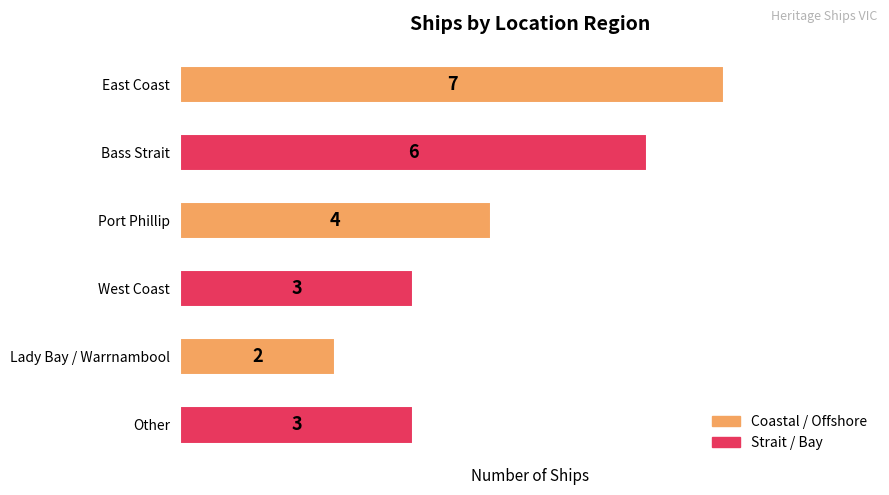

What is the greatest value displayed?

7